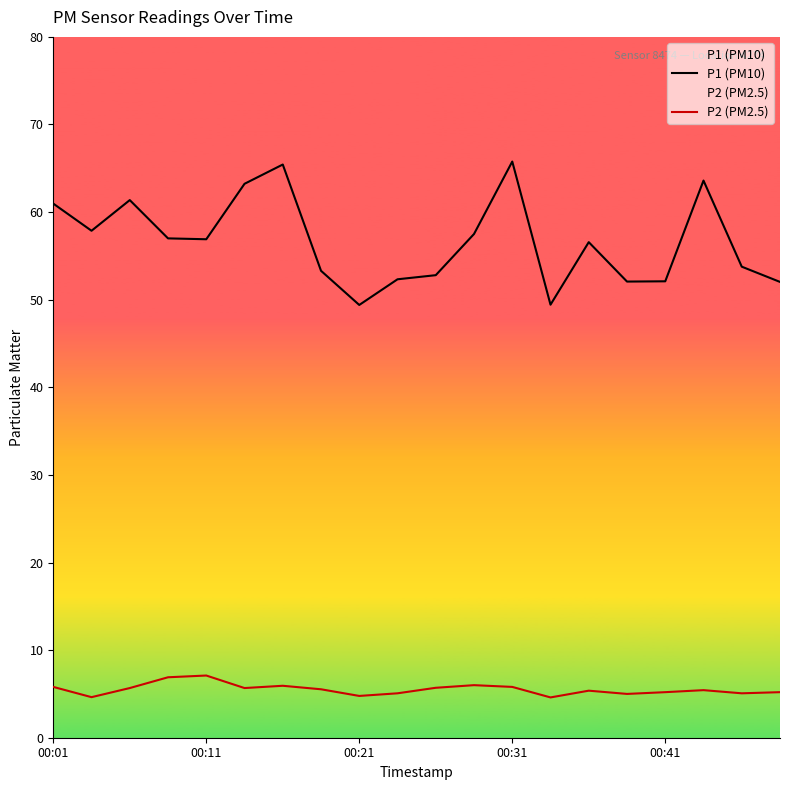

What is the difference between the maximum and minimum values in the P1 (PM10) series?

16.4